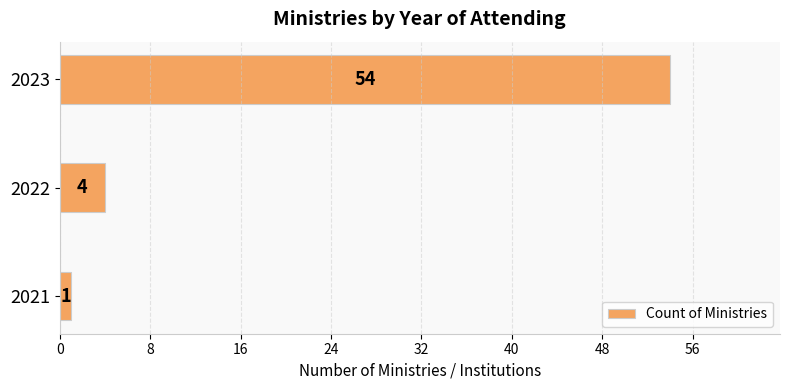

True or false: the data shows 2 at 2022.

False